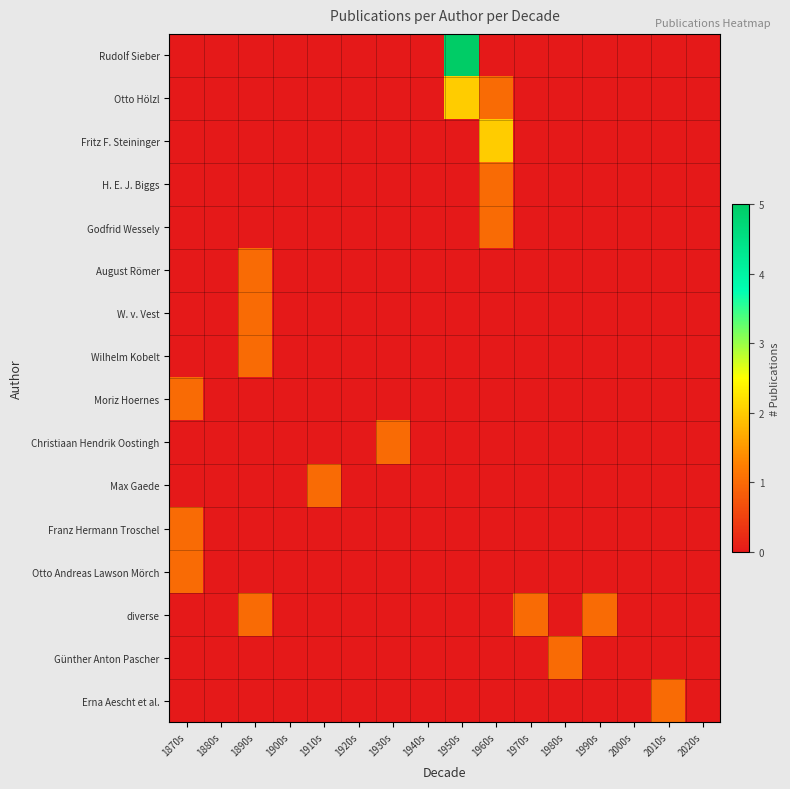

At how many categories does at least one series exceed 3?

1